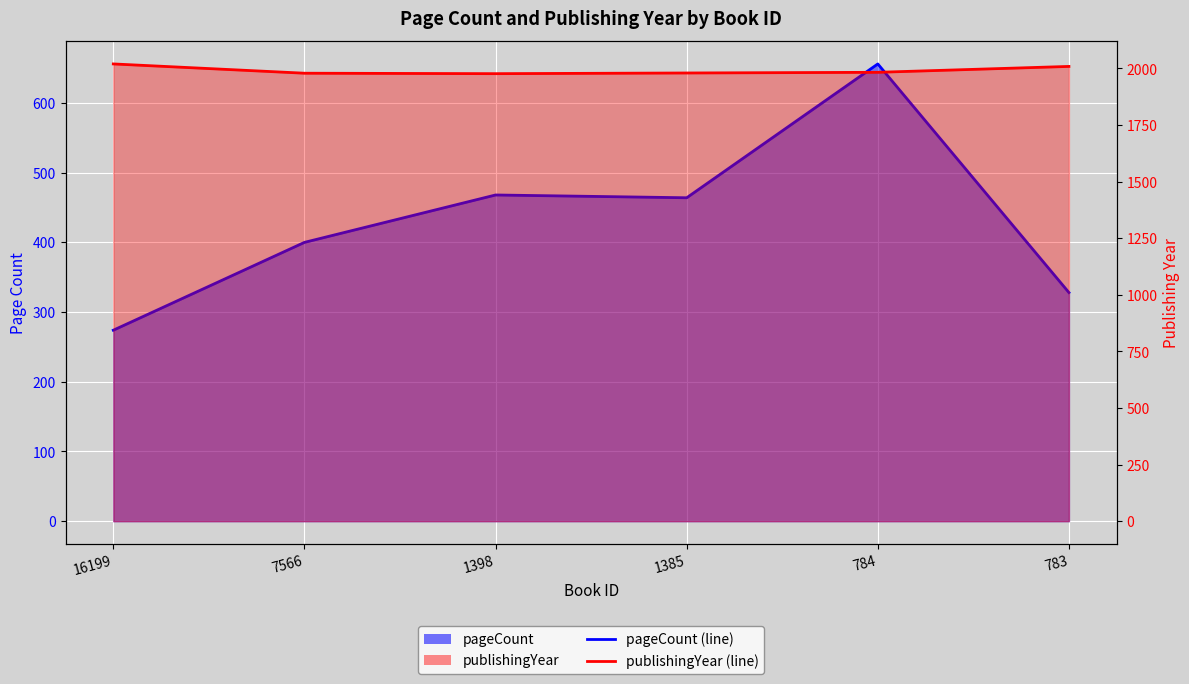

What is the sum of all pageCount (line) values?

2590